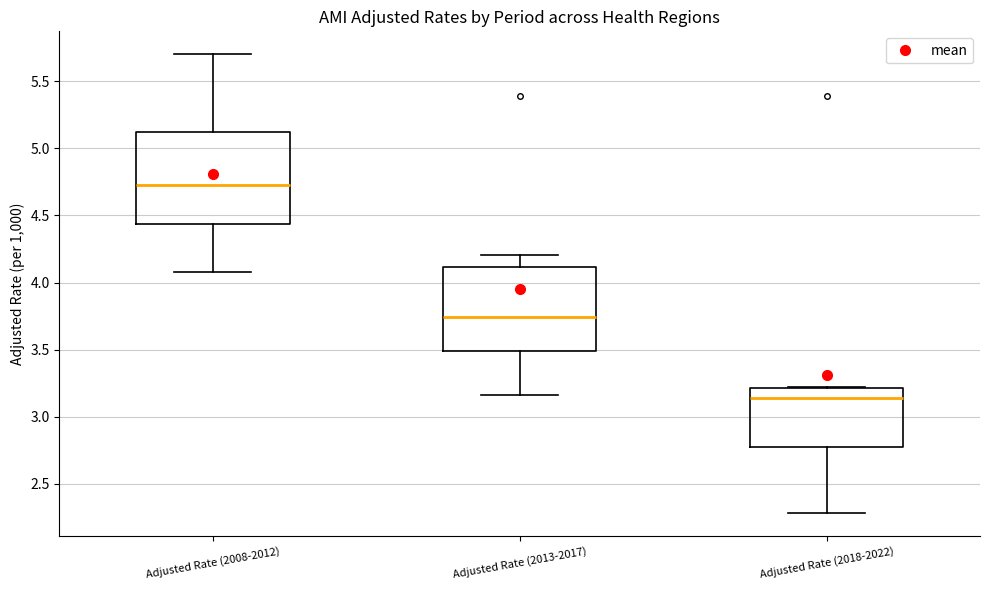

Reading left to right, transcribe this box plot: for each box, give where its median line is, the range the box spans, and where its two whiskers end, as read against the y-axis. The values are not printed on the chart, so give them approximately, as read against the axis.

Adjusted Rate (2008-2012): median 4.75, box 4.45 to 5.10, whiskers 4.10 to 5.70
Adjusted Rate (2013-2017): median 3.75, box 3.50 to 4.10, whiskers 3.15 to 4.20
Adjusted Rate (2018-2022): median 3.15, box 2.75 to 3.20, whiskers 2.30 to 3.20